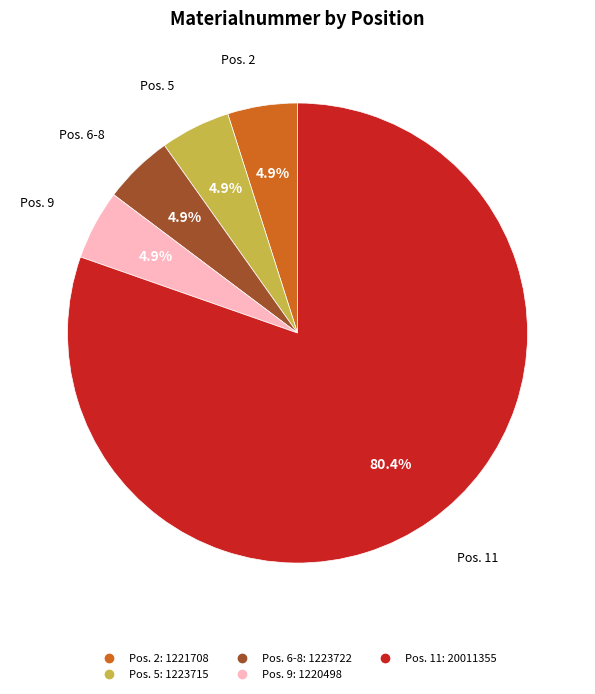

How many slices are in this pie chart?

5